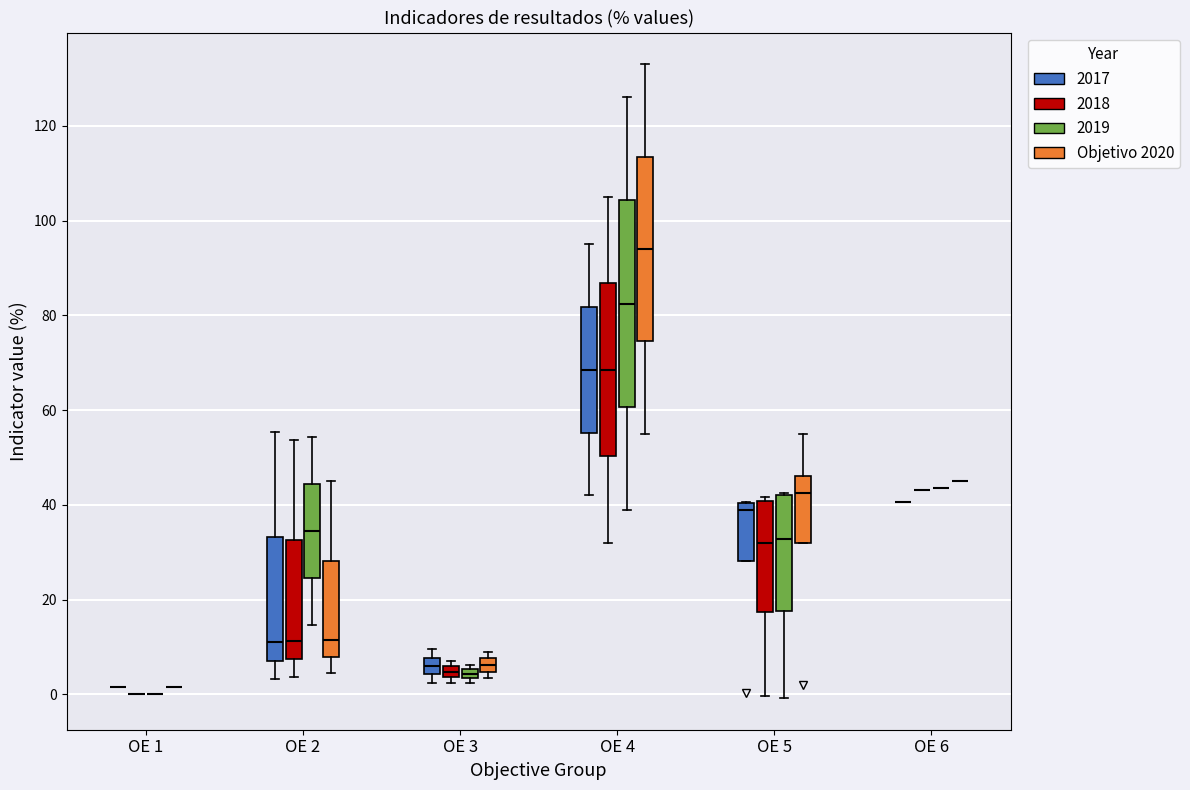

Comparing the boxes themselves (not the whiskers), which one is the tallest?

OE 4 (2019)